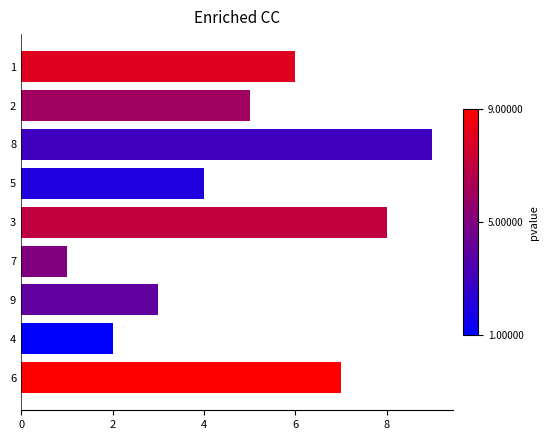

The value at 4 is 1. True or false?

False